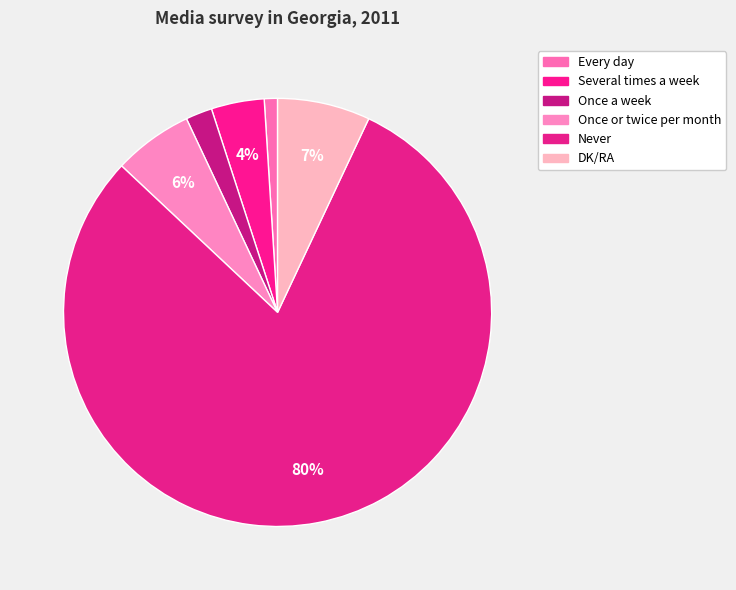

To the nearest percent, what is the difference between the largest and smallest slice percentages?

79%